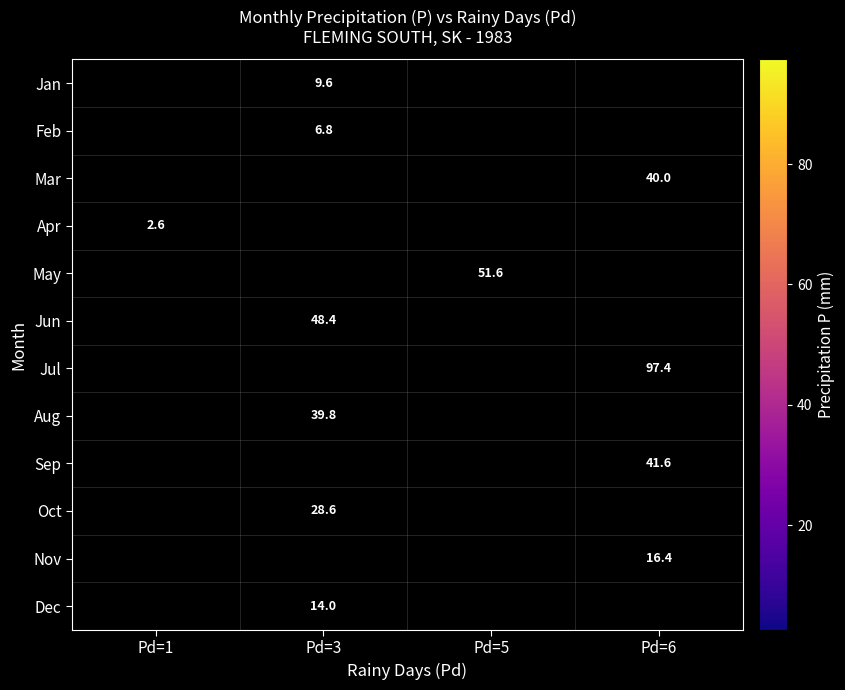

Which has a higher value, Pd=5 or Pd=6?

Pd=6